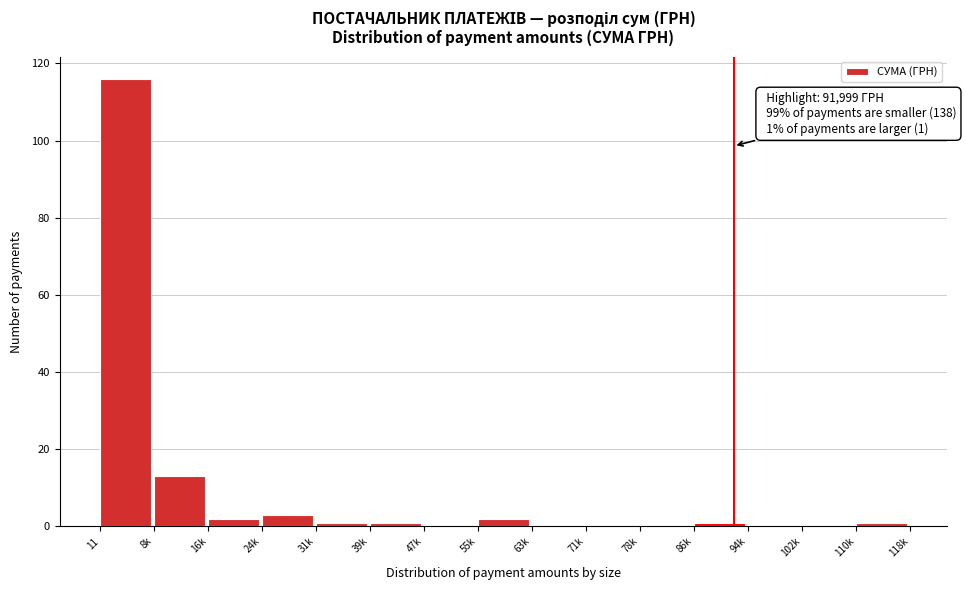

Reading right to left, extract all data points from this chart.

110k=1	102k=0	94k=0	86k=1	78k=0	71k=0	63k=0	55k=2	47k=0	39k=1	31k=1	24k=3	16k=2	8k=13	11=116